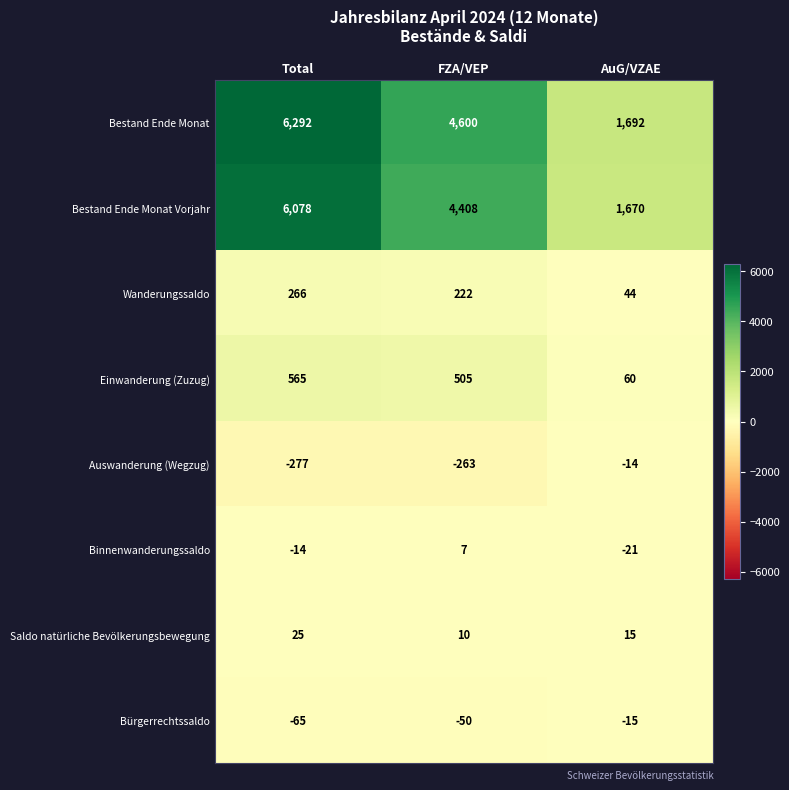

What is the difference between the Saldo natürliche Bevölkerungsbewegung values at Total and FZA/VEP?

15